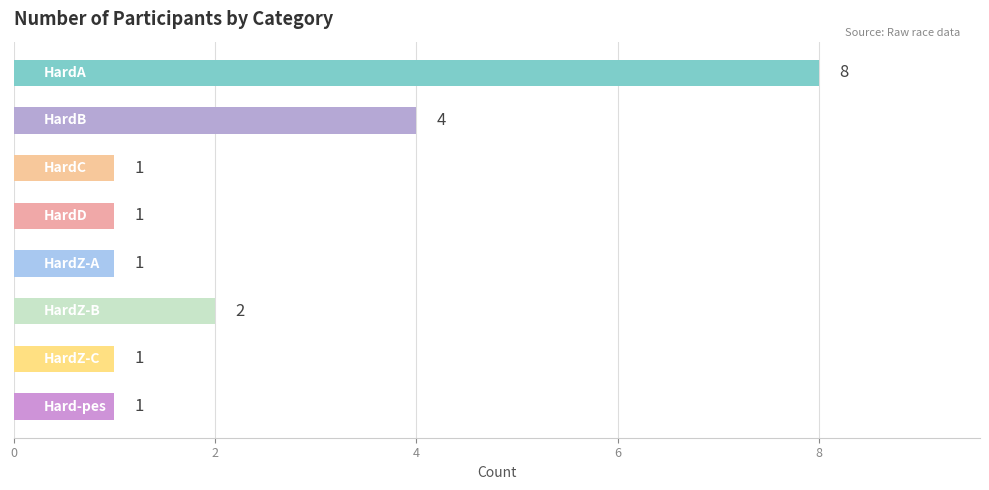

What is the maximum value shown in the chart?

8